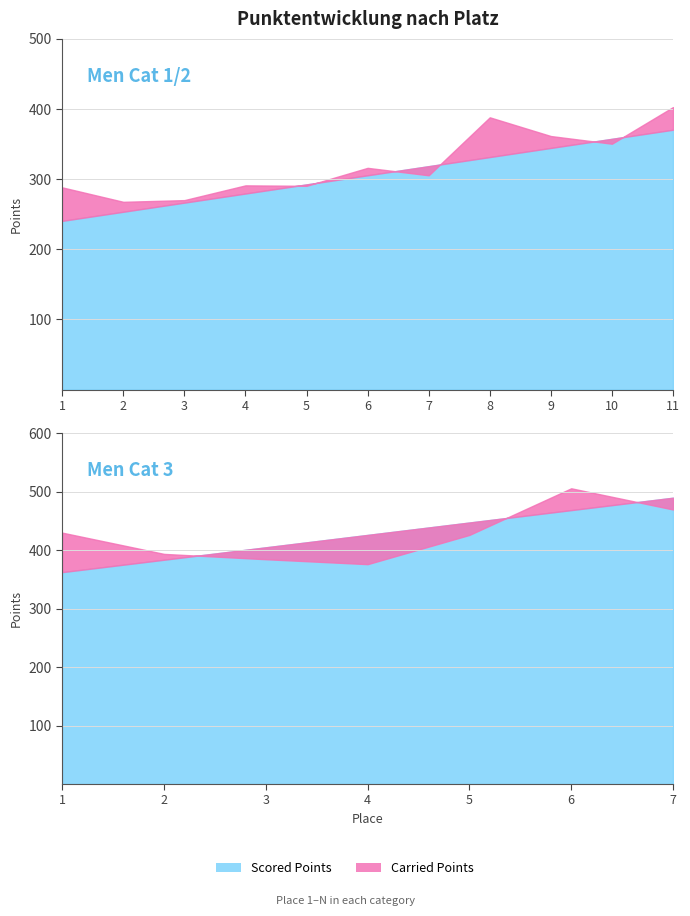

Which series has the widest spread of values?

Carried Points